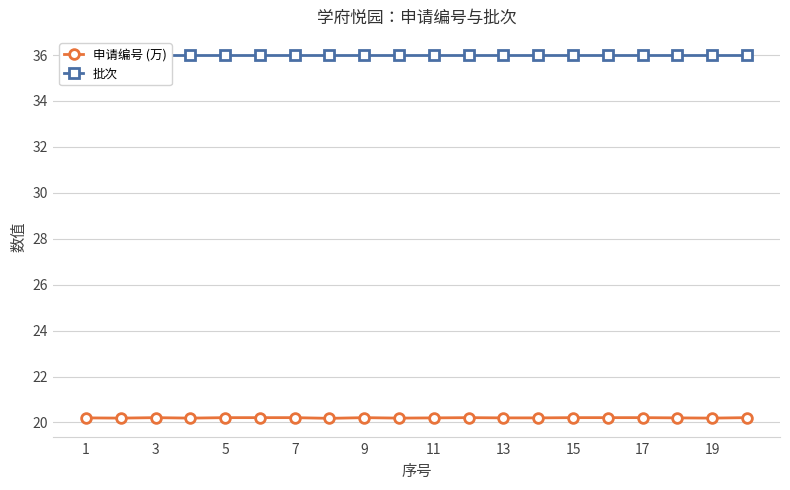

What is the sum of all 批次 values?

720.0